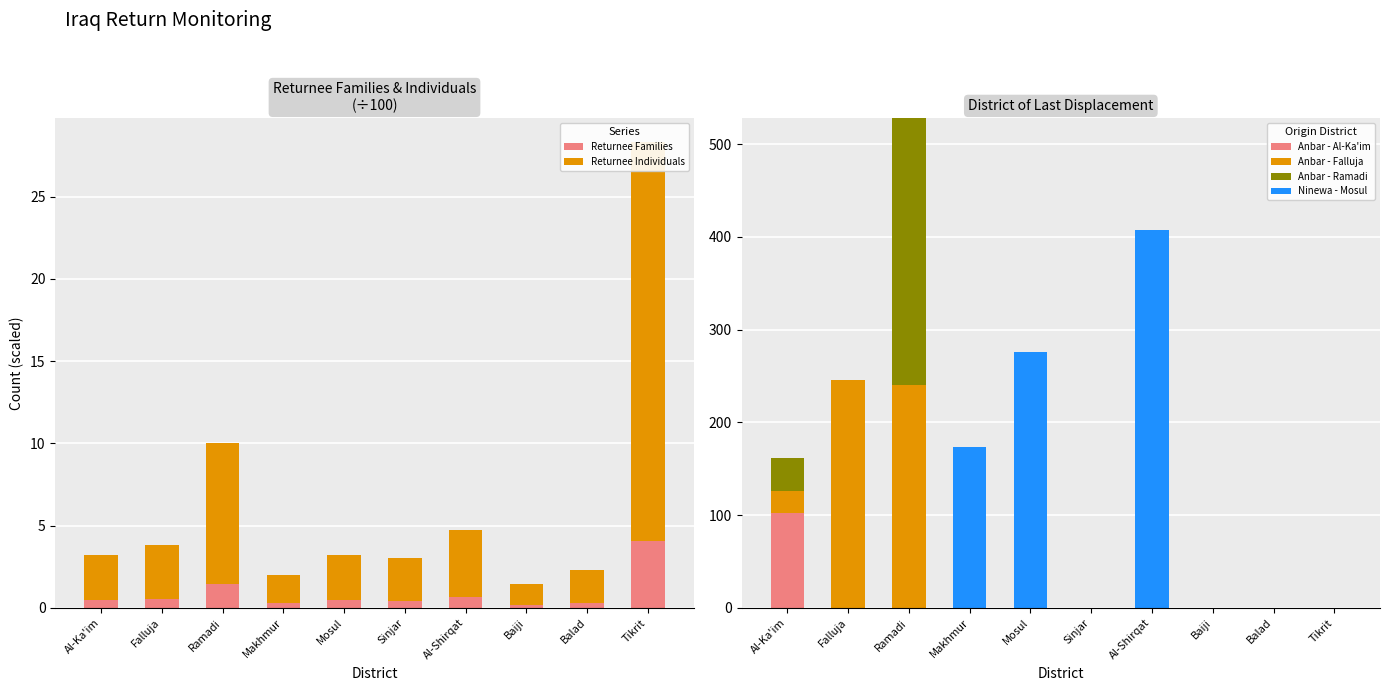

Does the chart contain any negative values?

No